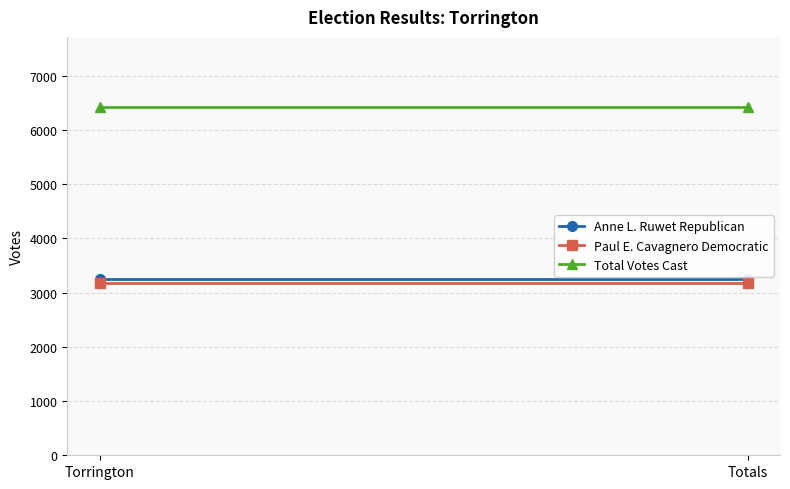

Which label corresponds to the smallest value in the chart?

Torrington